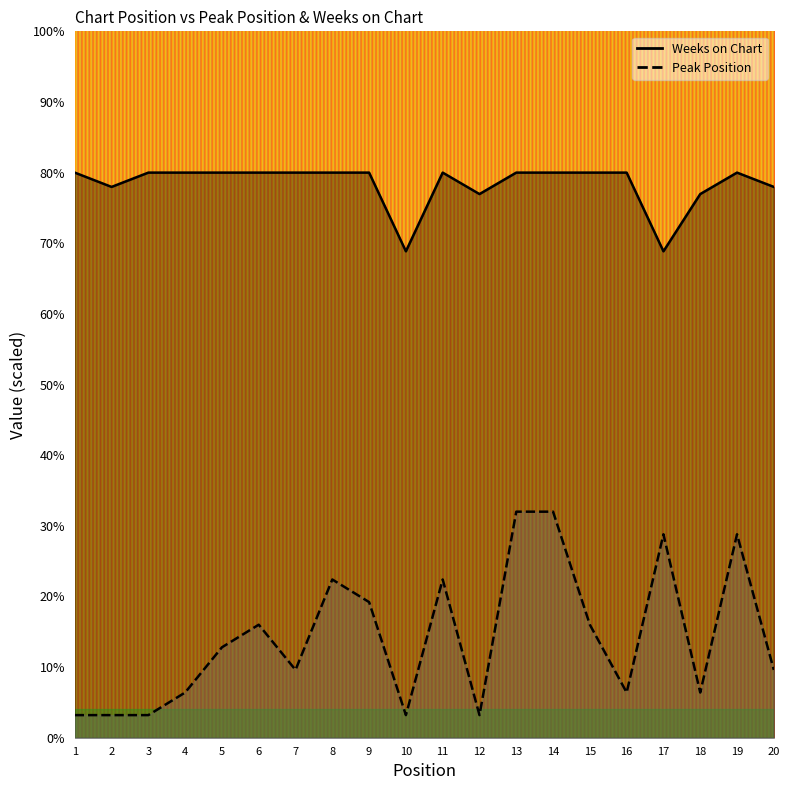

Reading right to left, transcribe all the data shown in this chart.

Peak Position: 20=9.6	19=28.8	18=6.4	17=28.8	16=6.4	15=16.0	14=32.0	13=32.0	12=3.2	11=22.4	10=3.2	9=19.2	8=22.4	7=9.6	6=16.0	5=12.8	4=6.4	3=3.2	2=3.2	1=3.2
Weeks on Chart: 20=78.0	19=80.0	18=77.0	17=68.9	16=80.0	15=80.0	14=80.0	13=80.0	12=77.0	11=80.0	10=68.9	9=80.0	8=80.0	7=80.0	6=80.0	5=80.0	4=80.0	3=80.0	2=78.0	1=80.0